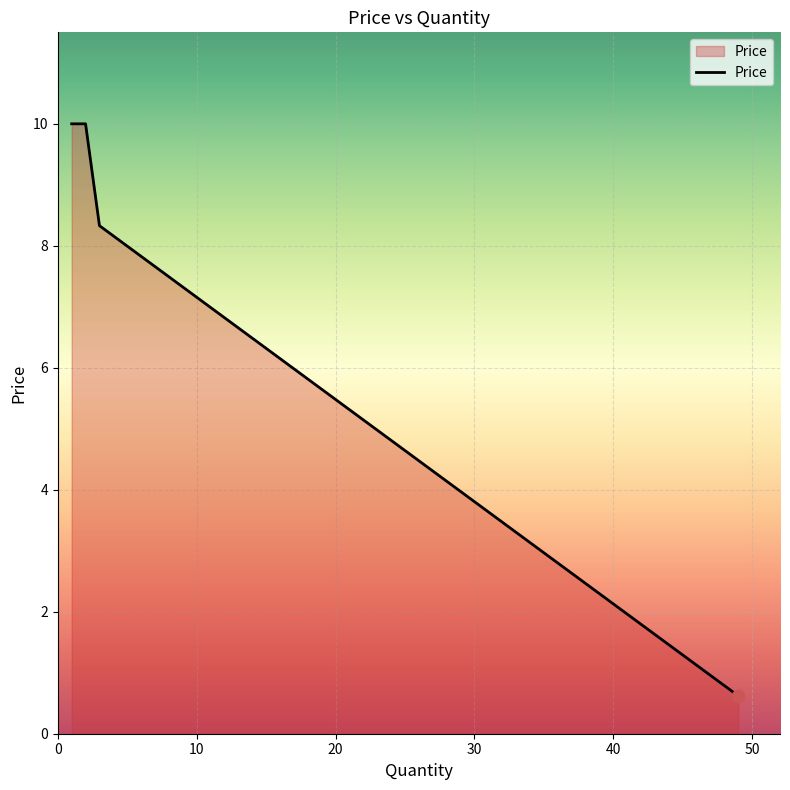

What is the change in value from 3 to 49?

-7.7